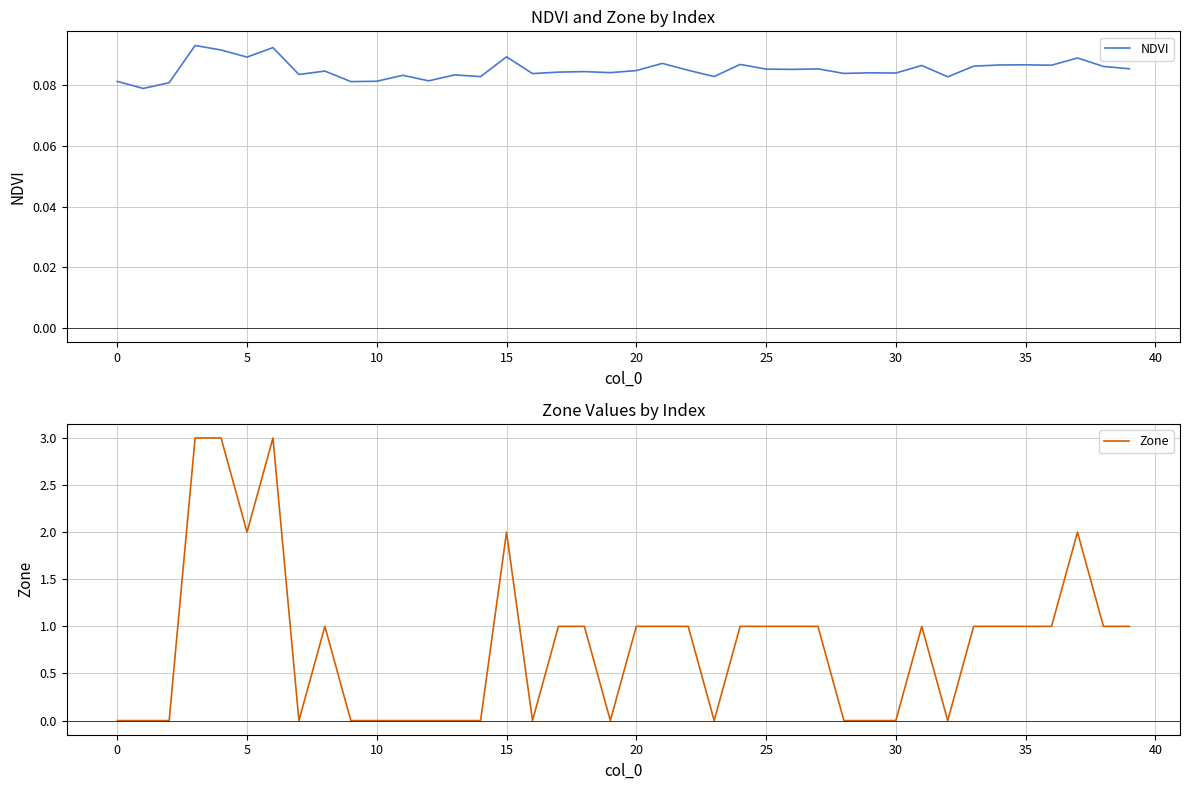

At how many categories does at least one series exceed 0?

40